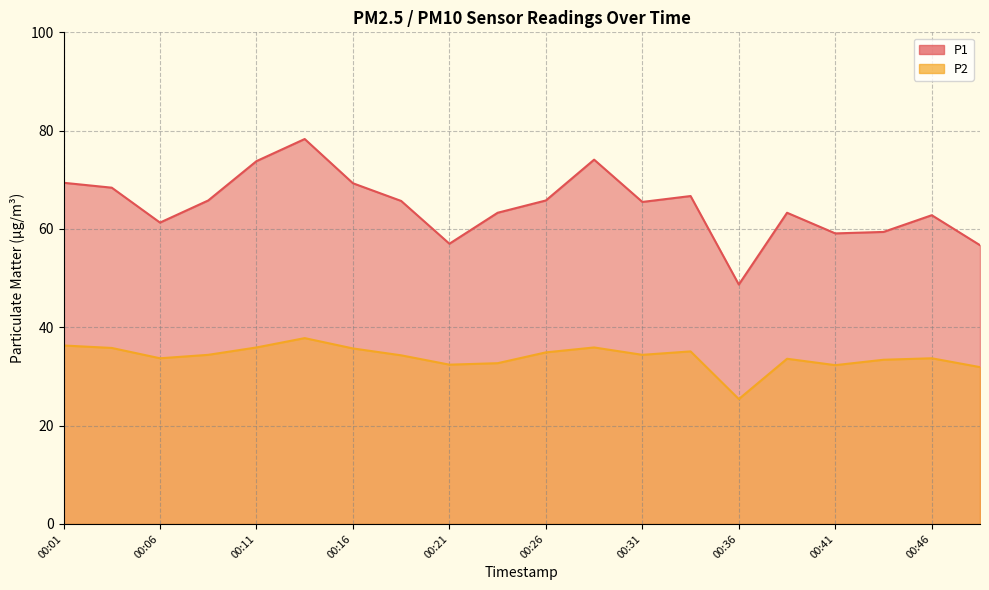

True or false: P2 has a value of 7.2 at 00:41.

False